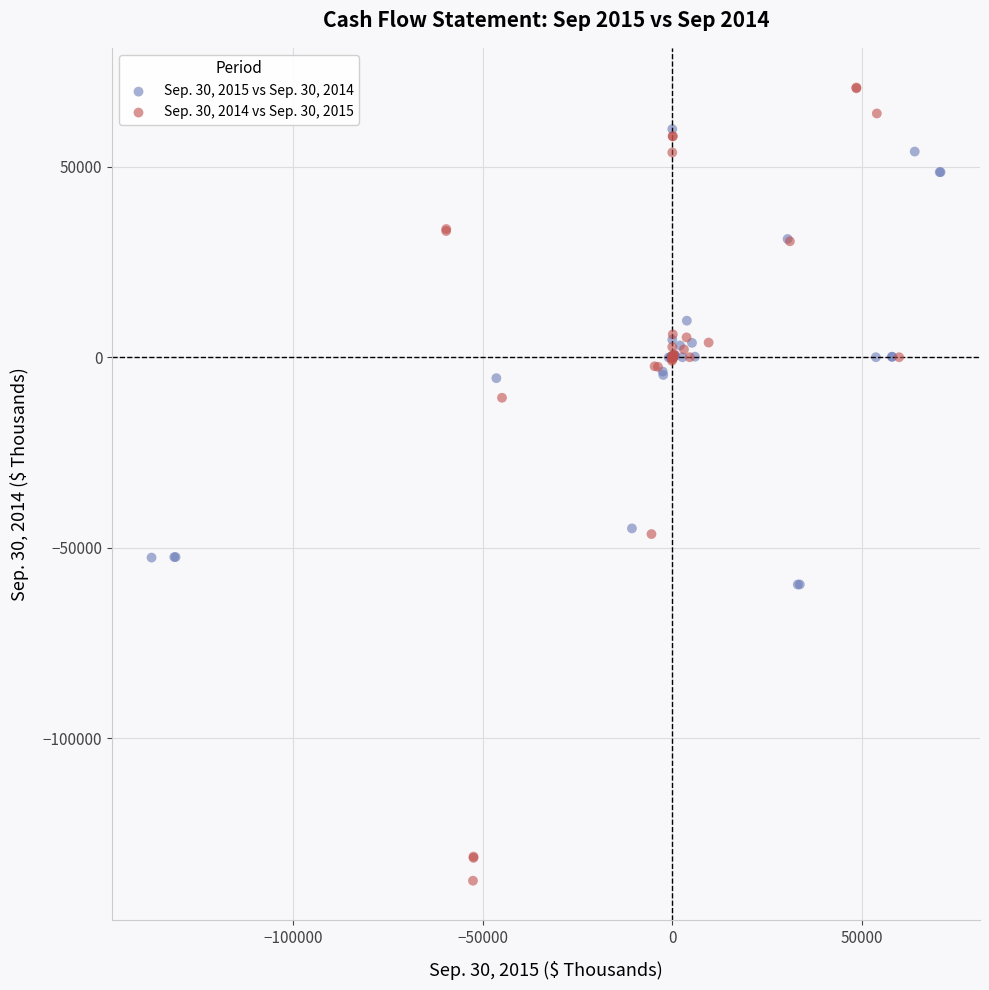

What are all the series names shown in the legend?

Sep. 30, 2015 vs Sep. 30, 2014, Sep. 30, 2014 vs Sep. 30, 2015